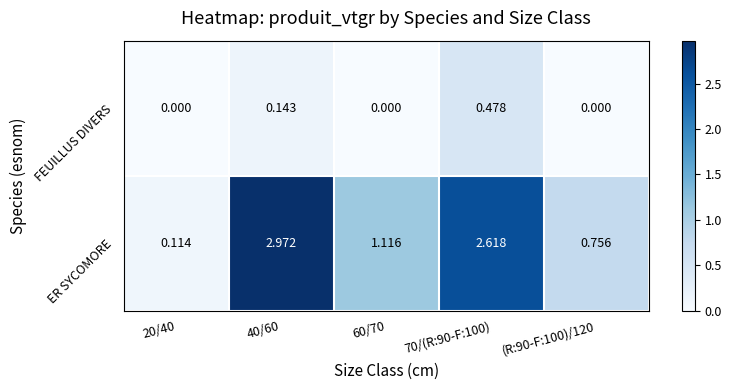

Which series has the largest range (max minus min)?

ER SYCOMORE